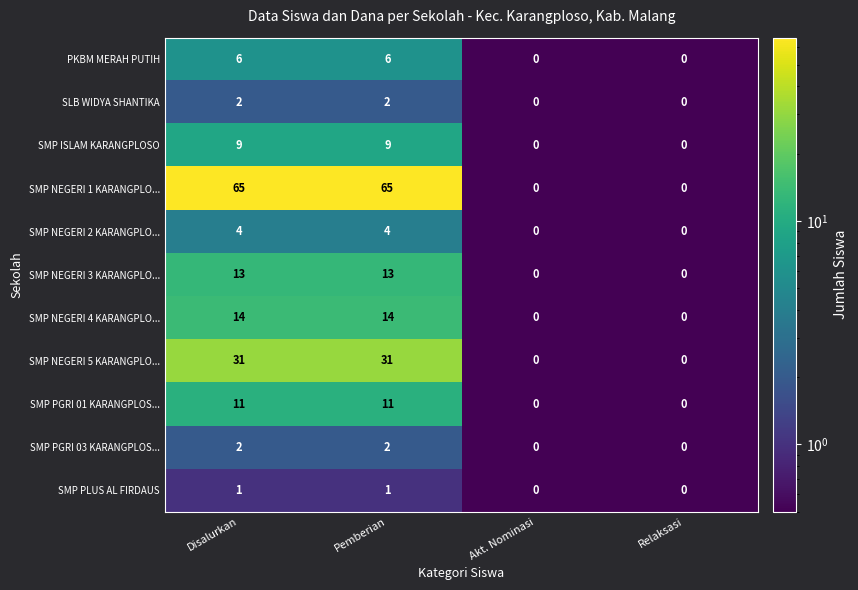

Which series changed the most between Pemberian and Relaksasi?

SMP NEGERI 1 KARANGPLO...